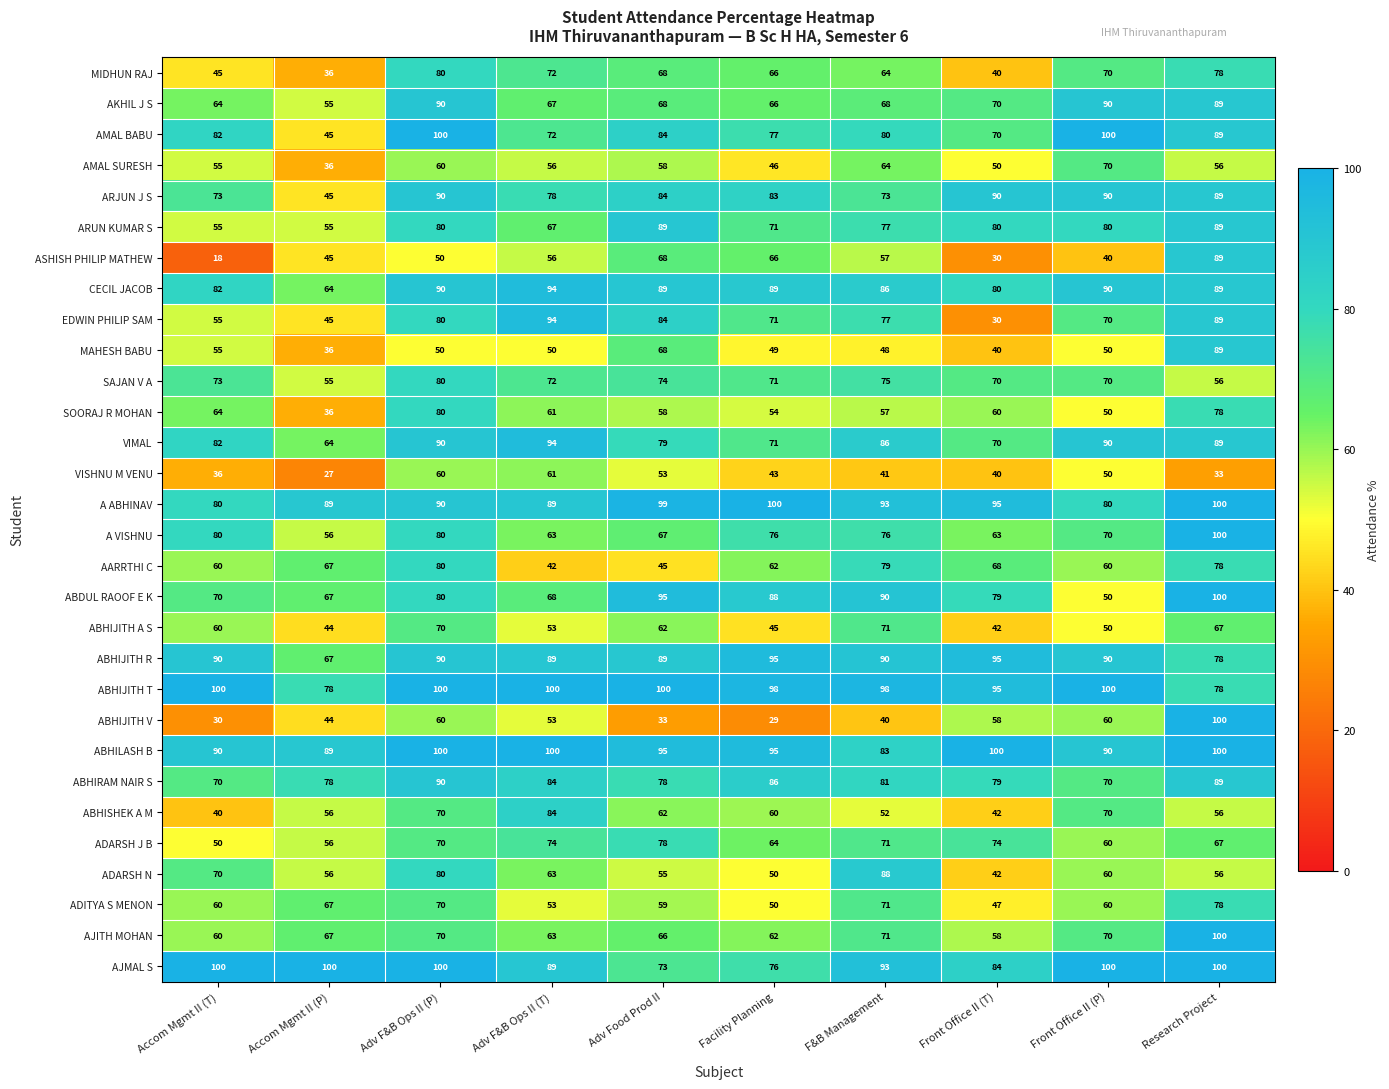

How many data points does each series have?

10